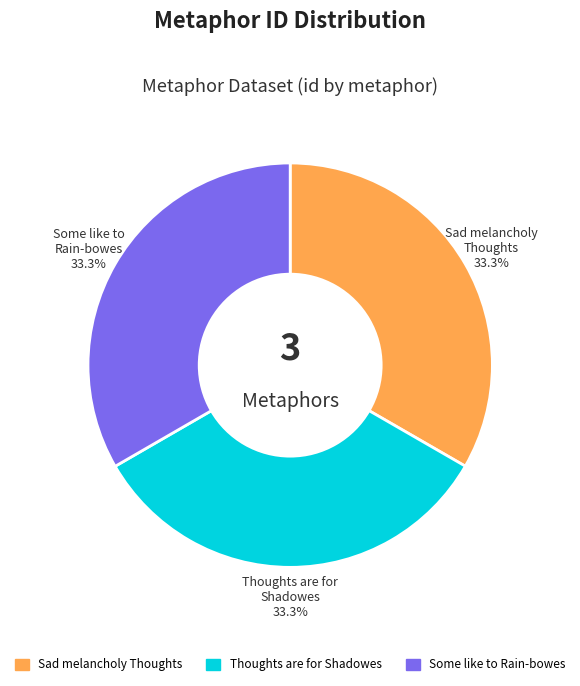

What percentage is the Some like to Rain-bowes slice, to the nearest percent?

33%